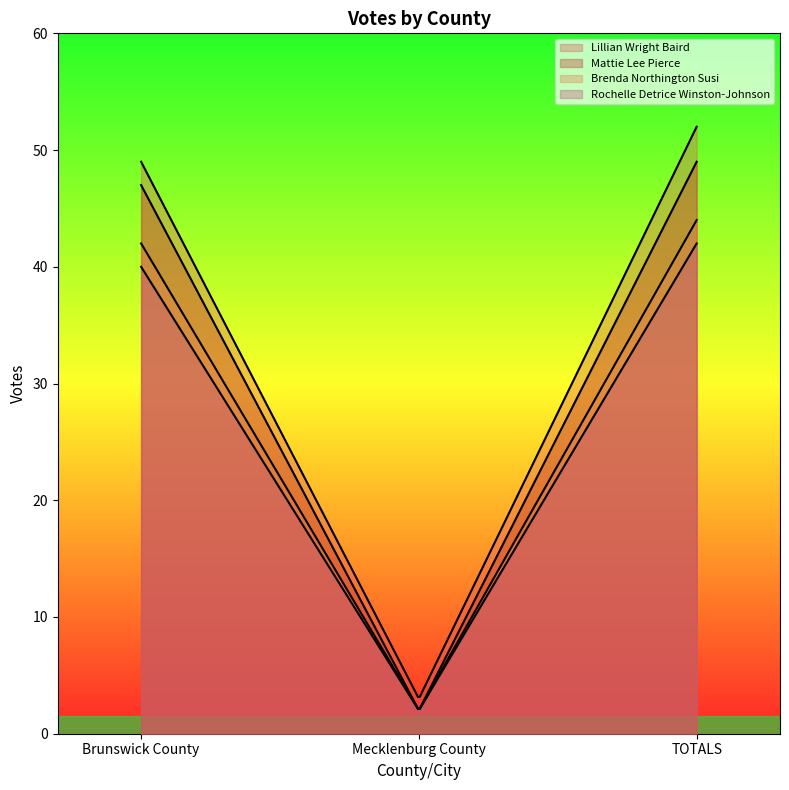

At how many categories does at least one series exceed 9?

2